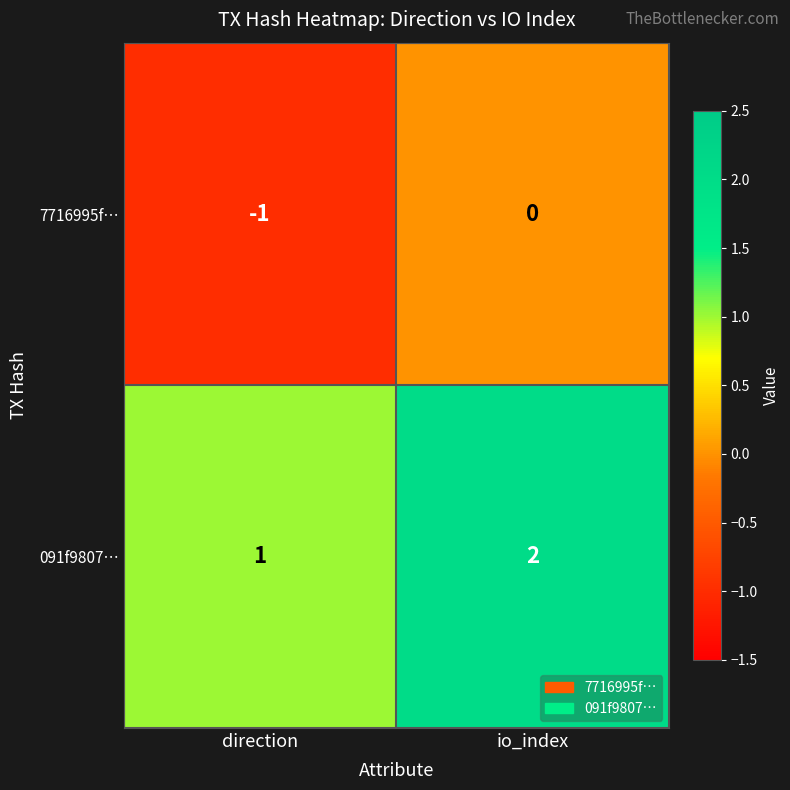

True or false: 091f9807… has a value of 3 at io_index.

False